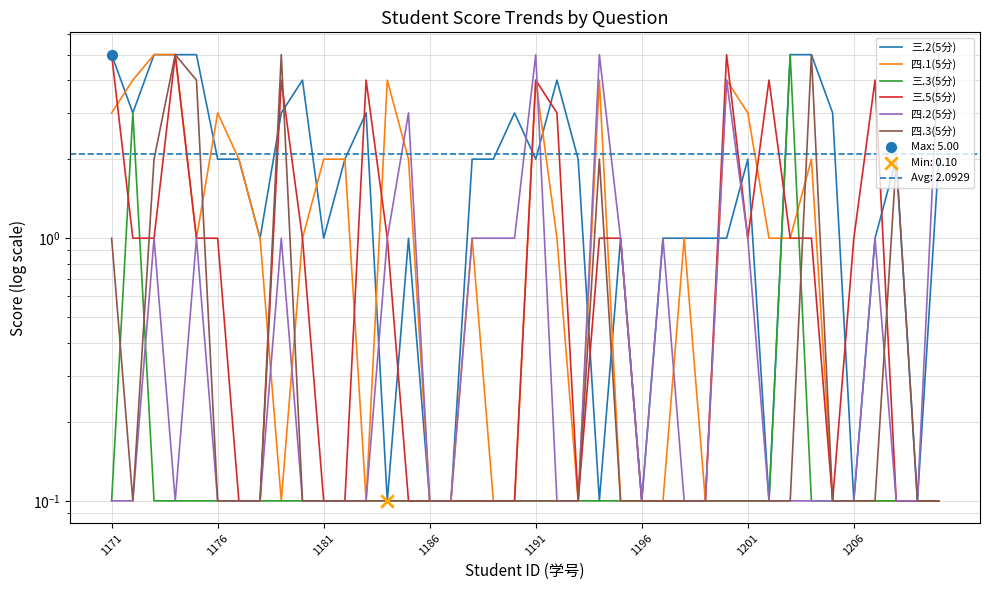

At how many categories does at least one series exceed 0?

40